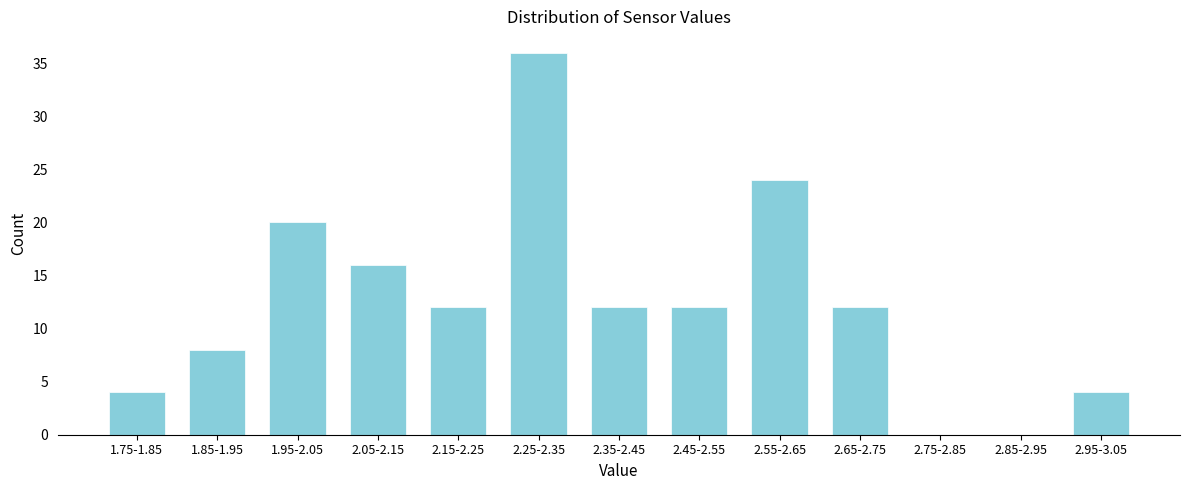

Reading right to left, what are all the values shown in this chart?

2.95-3.05=4	2.85-2.95=0	2.75-2.85=0	2.65-2.75=12	2.55-2.65=24	2.45-2.55=12	2.35-2.45=12	2.25-2.35=36	2.15-2.25=12	2.05-2.15=16	1.95-2.05=20	1.85-1.95=8	1.75-1.85=4